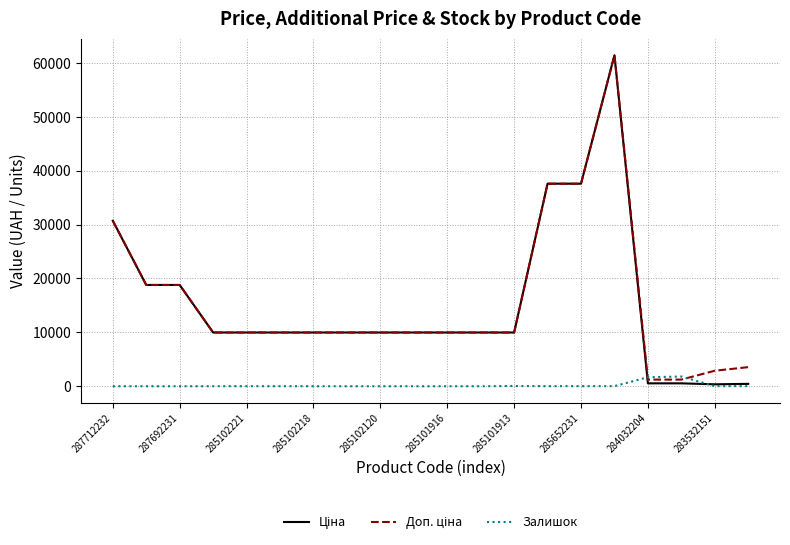

Reading right to left, extract all data points from this chart.

Ціна: 443.1	359.9	539.0	539.0	61434.3	37593.6	37593.6	9975.0	9975.0	9975.0	9975.0	9975.0	9975.0	9975.0	9975.0	9975.0	9975.0	18796.8	18796.8	30717.1
Доп. ціна: 3545.0	2878.8	1235.4	1235.4	61434.3	37593.6	37593.6	9975.0	9975.0	9975.0	9975.0	9975.0	9975.0	9975.0	9975.0	9975.0	9975.0	18796.8	18796.8	30717.1
Залишок: 22.0	15.0	1802.0	1677.0	16.0	23.0	13.0	47.0	0.0	0.0	1.0	0.0	0.0	3.0	9.0	11.0	7.0	0.0	0.0	0.0